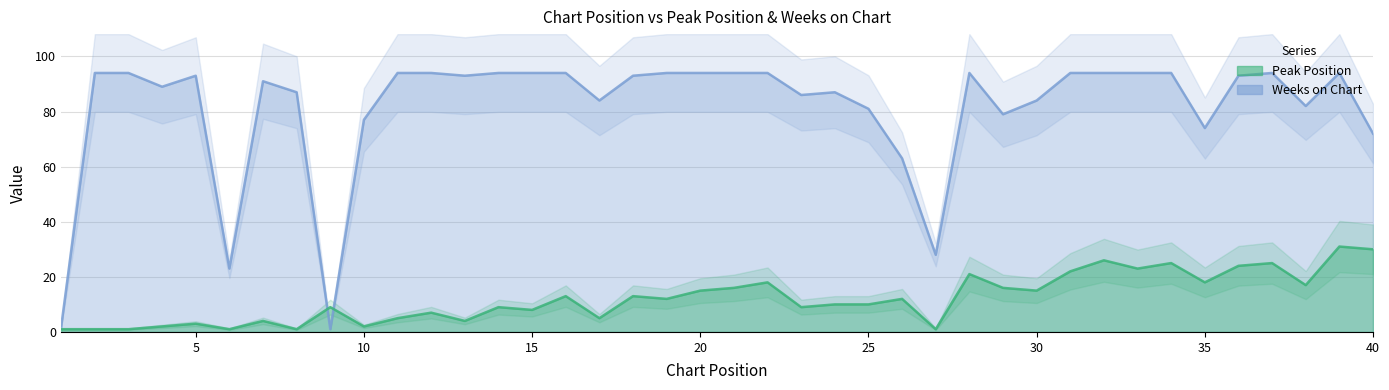

True or false: Peak Position and Weeks on Chart intersect in this chart.

True